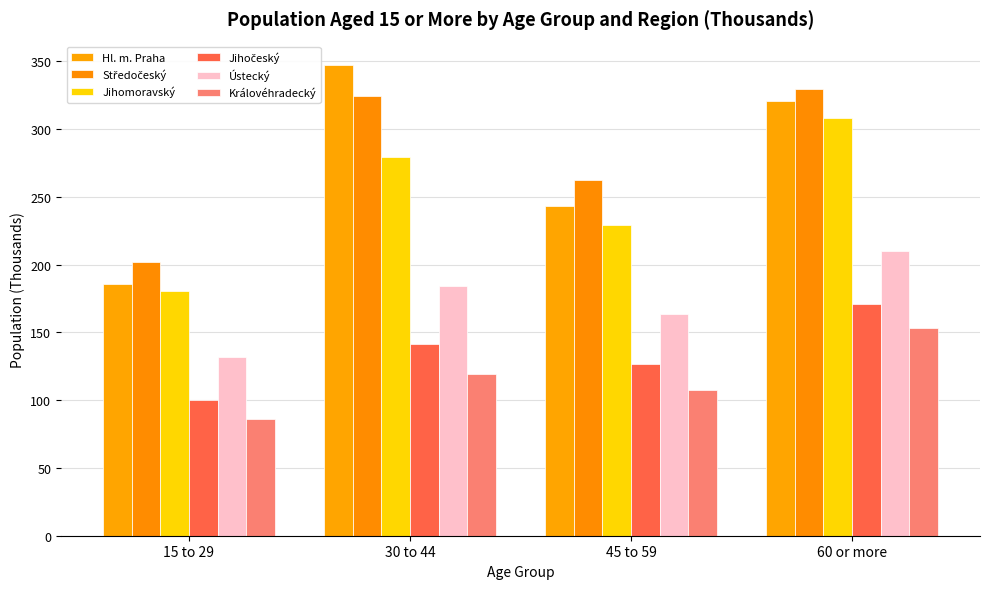

How many bars are there in each group?

6